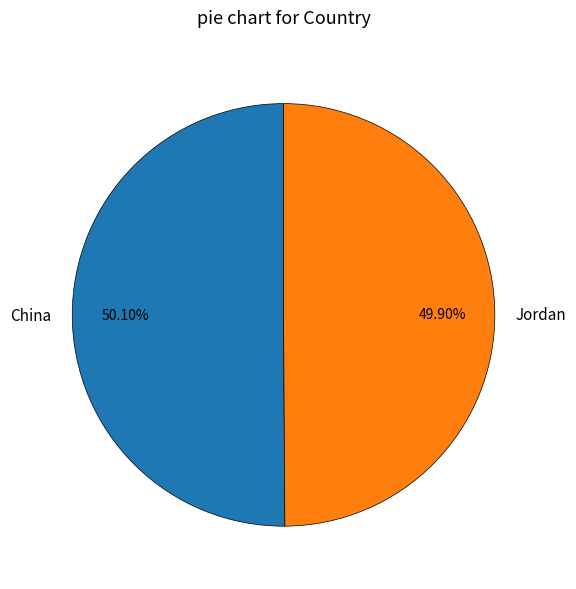

How many slices are in this pie chart?

2